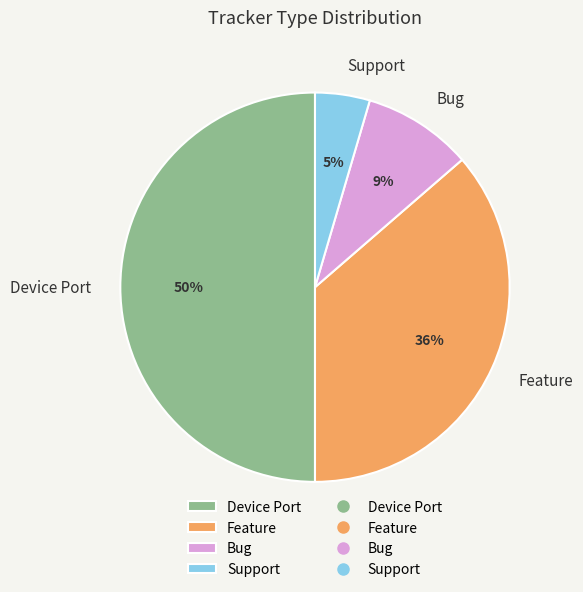

Does Support represent more than half of the total?

No